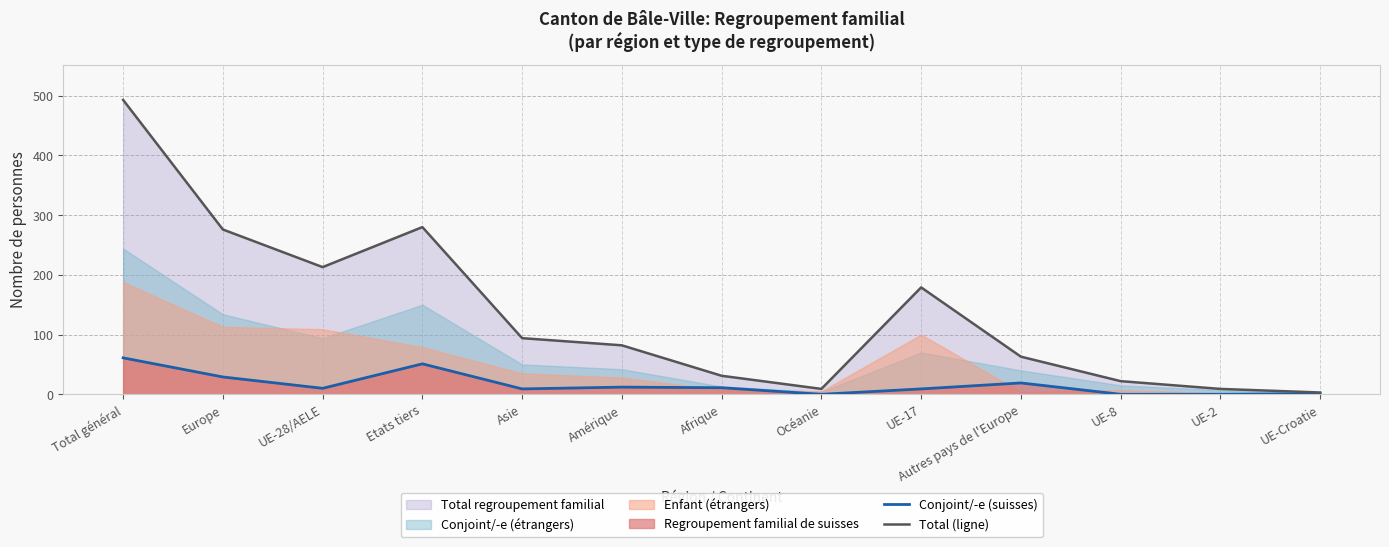

Is it true that Conjoint/-e (suisses) equals 51 at Etats tiers?

True